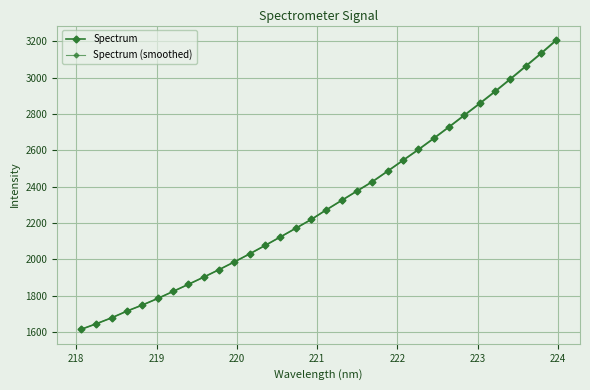

Reading left to right, what are all the values shown in this chart?

Spectrum: 1614.1	1644.9	1677.8	1714.9	1748.2	1784.2	1823.0	1862.1	1901.9	1943.2	1985.9	2030.2	2076.4	2123.3	2171.0	2219.1	2272.9	2324.8	2376.4	2427.8	2486.0	2545.5	2604.4	2666.1	2729.2	2793.9	2858.3	2924.3	2992.9	3063.2	3133.8	3207.1
Spectrum (smoothed): 1614.3	1644.9	1677.8	1714.7	1747.9	1783.8	1822.5	1861.5	1901.2	1942.3	1985.0	2029.2	2075.1	2121.9	2169.5	2217.4	2271.1	2322.9	2374.3	2425.5	2483.6	2542.9	2601.6	2663.1	2726.0	2790.5	2854.7	2920.6	2989.0	3059.0	3129.4	3202.5